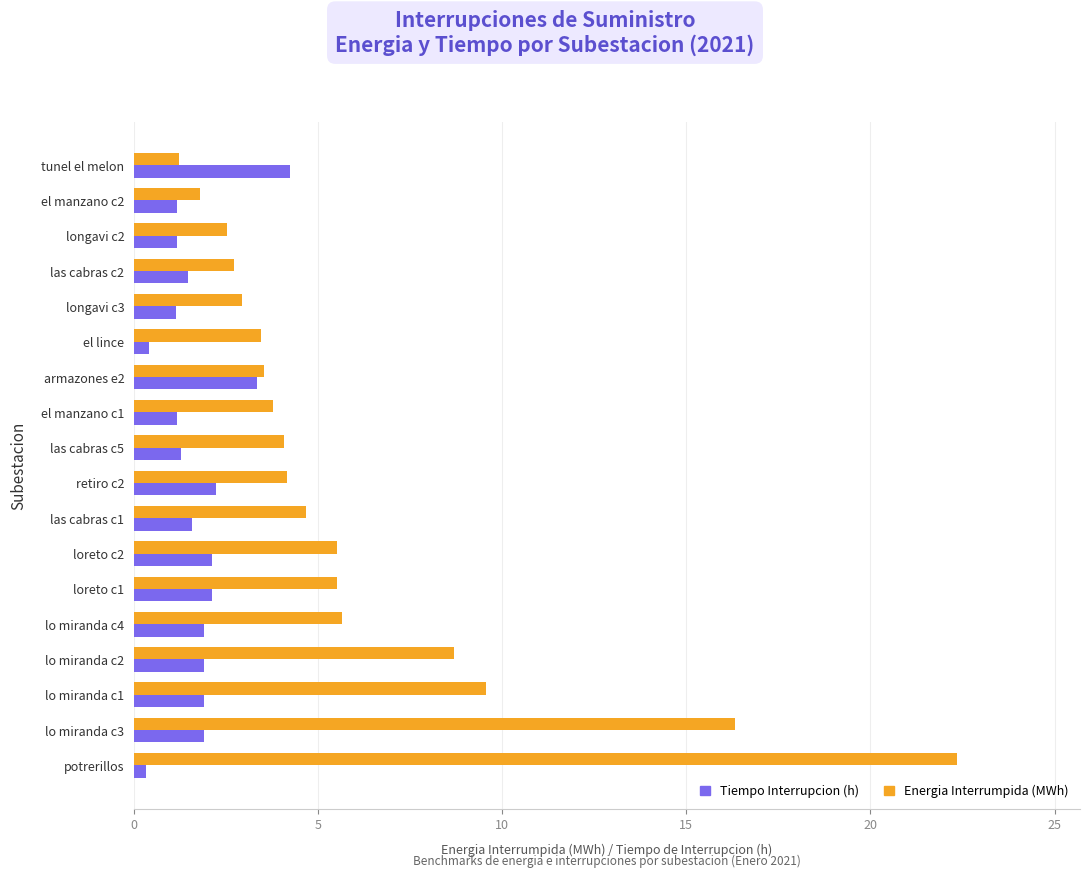

Is the value of Energia Interrumpida (MWh) at tunel el melon greater than the value of Tiempo Interrupcion (h) at loreto c1?

No